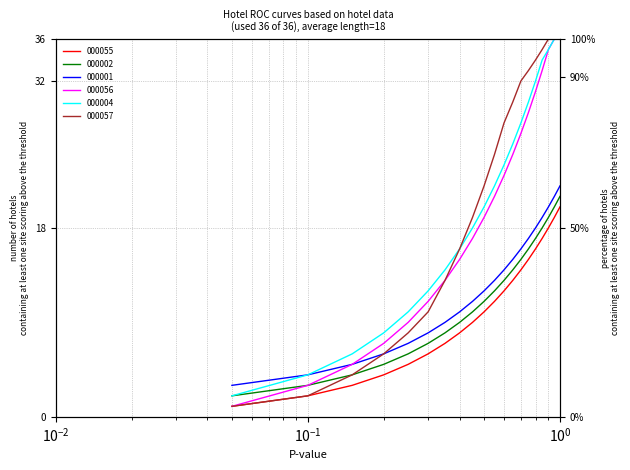

Reading left to right, list all the values displayed in this chart.

000055: 1	2	3	4	5	6	7	8	9	10	11	12	13	14	15	16	17	18	19	20
000002: 2	3	4	5	6	7	8	9	10	11	12	13	14	15	16	17	18	19	20	21
000001: 3	4	5	6	7	8	9	10	11	12	13	14	15	16	17	18	19	20	21	22
000056: 1	3	5	7	9	11	13	15	17	19	21	23	25	27	29	31	33	35	36	36
000004: 2	4	6	8	10	12	14	16	18	20	22	24	26	28	30	32	34	35	36	36
000057: 1	2	4	6	8	10	13	16	19	22	25	28	30	32	33	34	35	36	36	36